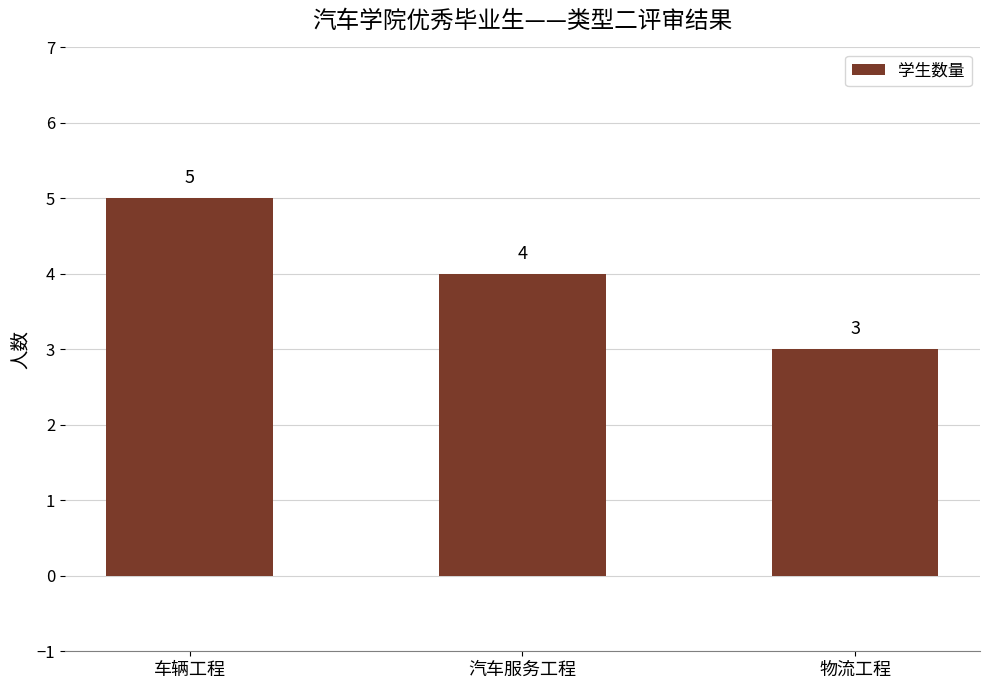

What position from the left is 车辆工程?

1